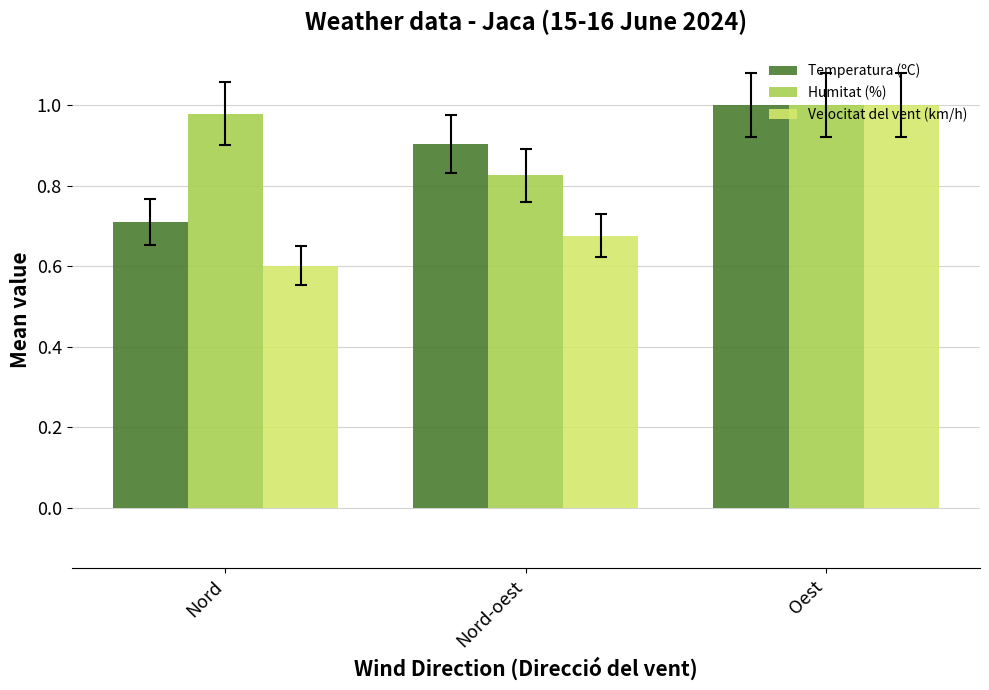

How many series are shown in this chart?

3